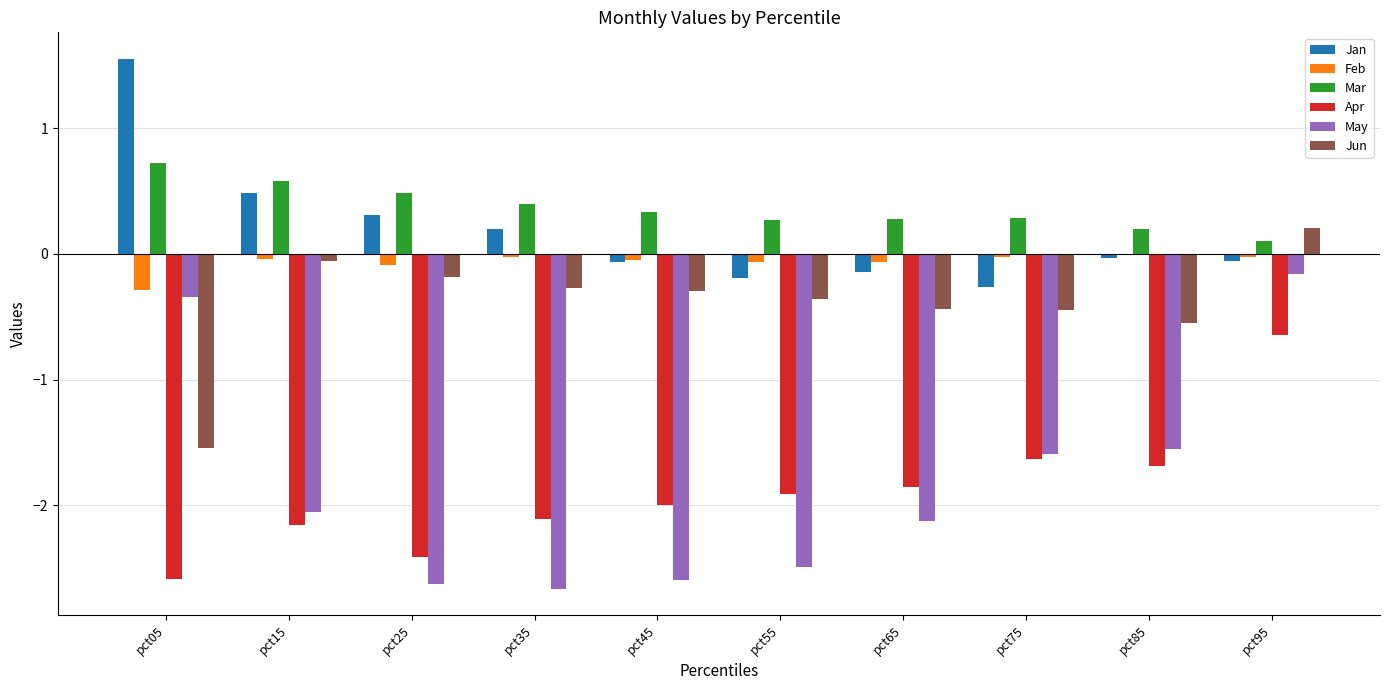

Where does the Jun series first go above 0?

pct95